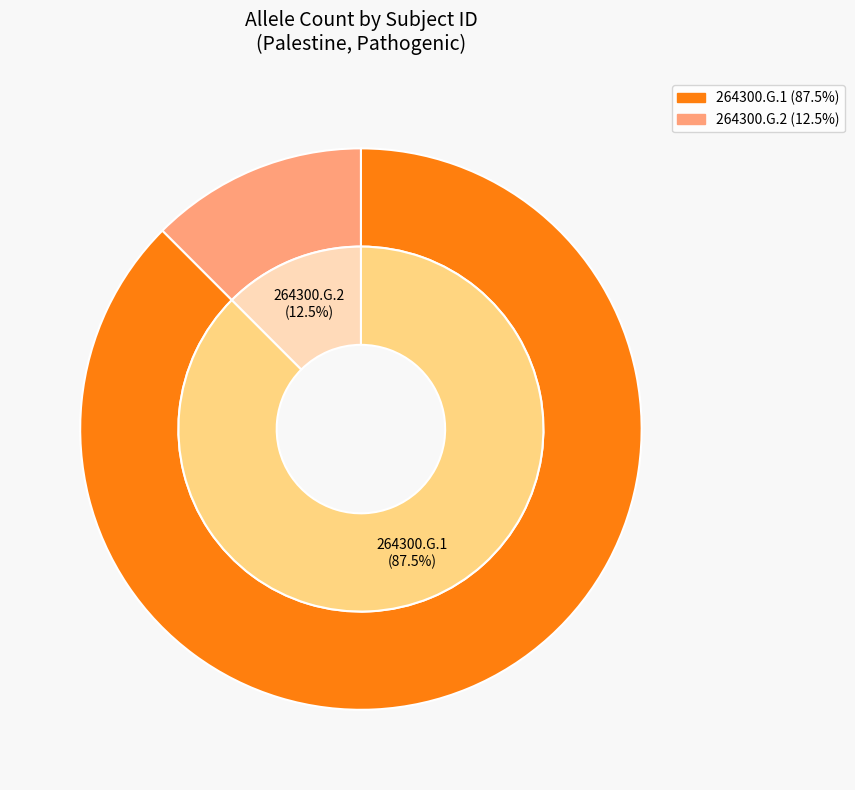

Which has a higher value, 264300.G.1 or 264300.G.2?

264300.G.1